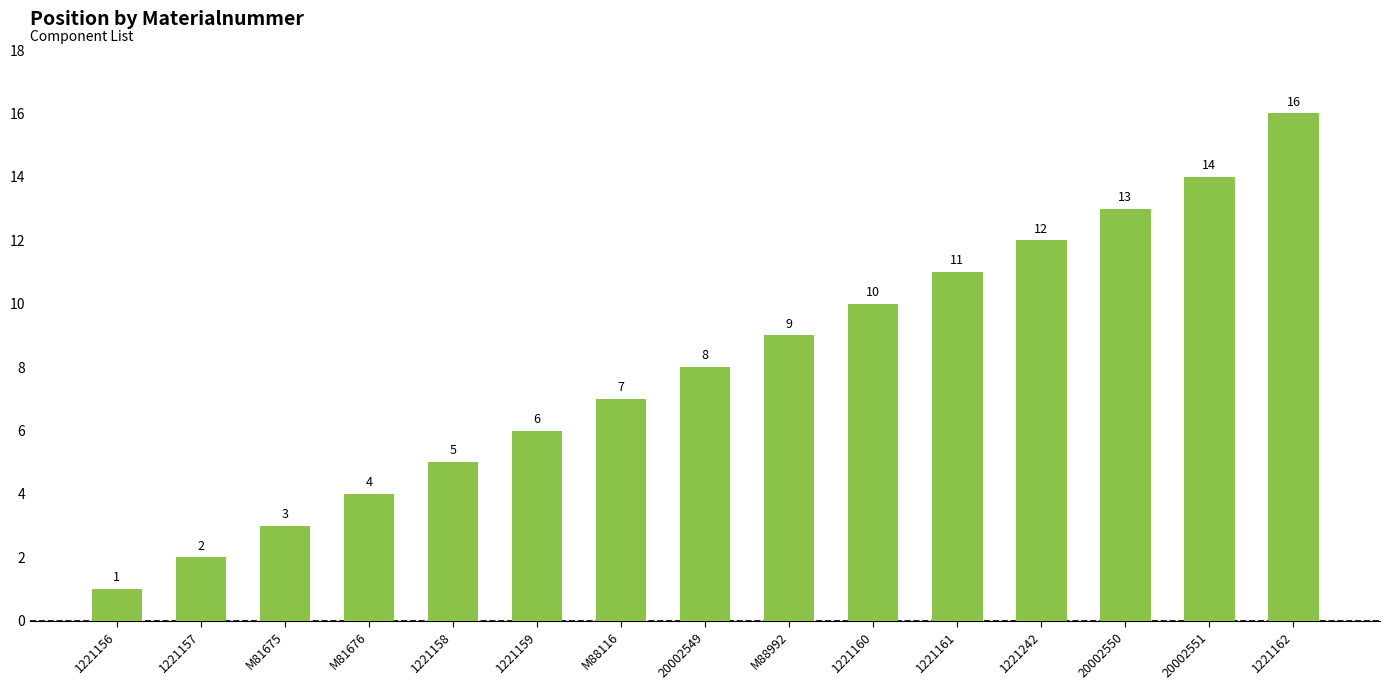

What is the greatest value displayed?

16